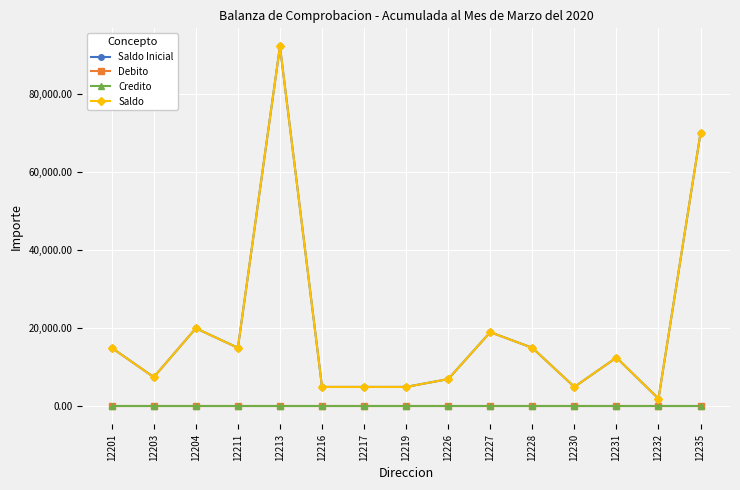

List the labels in order of Saldo Inicial value, smallest first.

12232, 12216, 12217, 12219, 12230, 12226, 12203, 12231, 12201, 12211, 12228, 12227, 12204, 12235, 12213